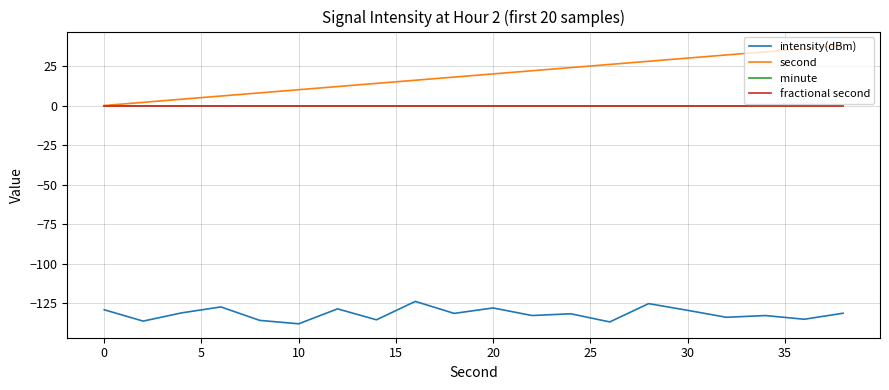

Is this an area chart (filled region under the line)?

No